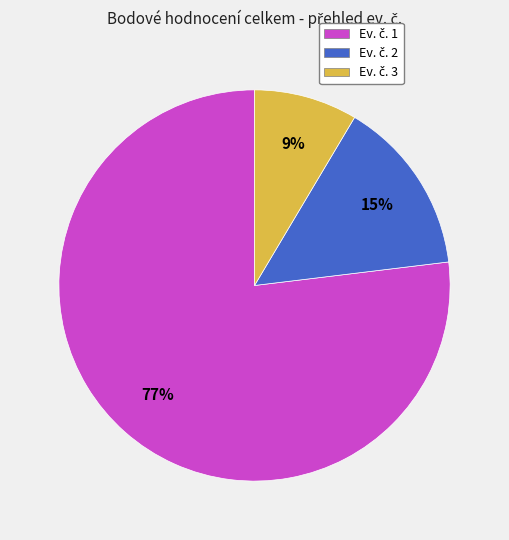

Is there a majority slice in this chart?

Yes